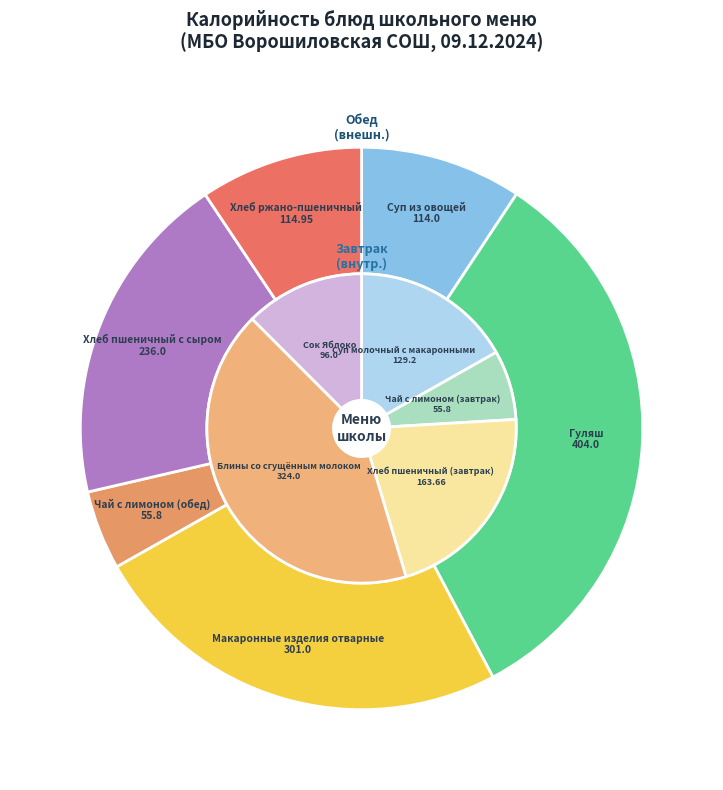

How many segments does this pie chart have?

11